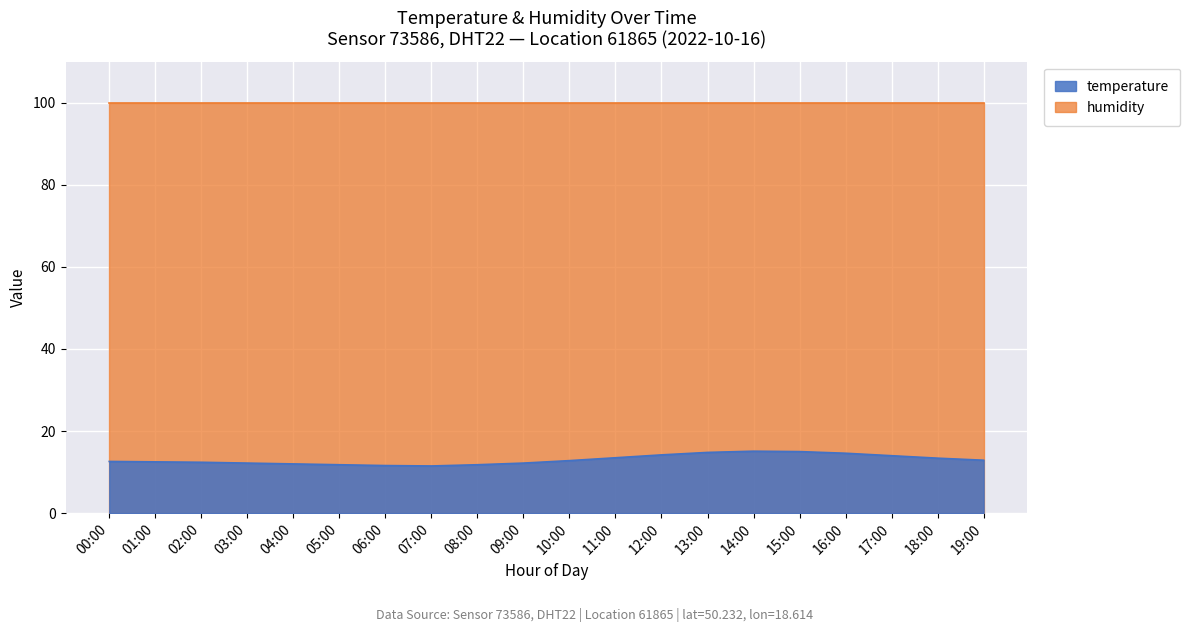

True or false: the data shows 11.8 at 08:00.

True